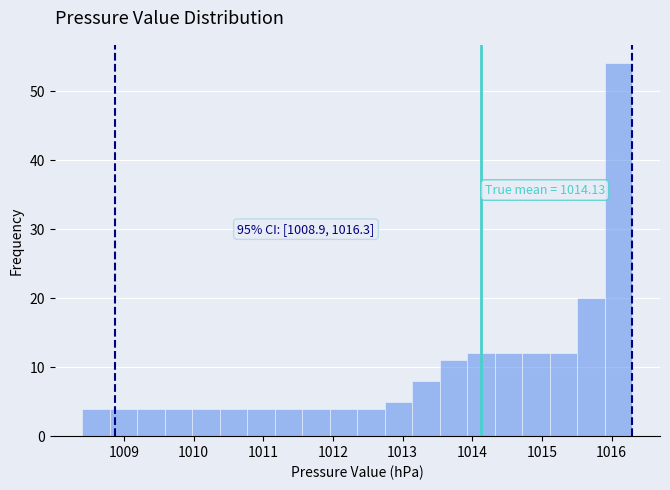

Read against the x-axis, roughly where is the centre of the tallest bar?

1016.1